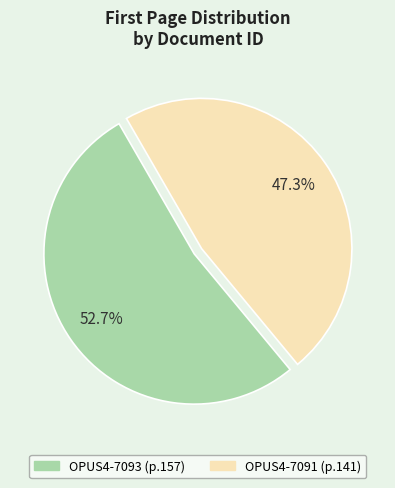

Which category accounts for the majority?

OPUS4-7093